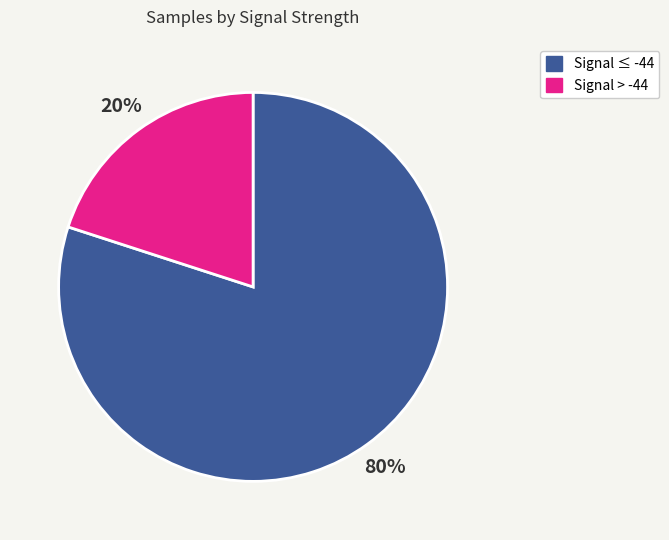

Does any single category account for the majority?

Yes